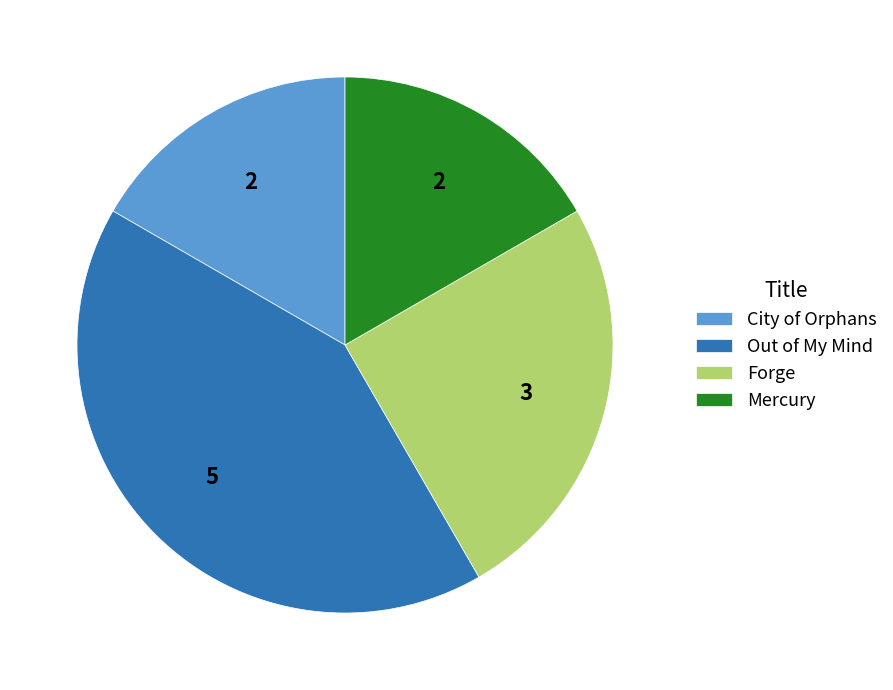

Does City of Orphans account for over 50% of the chart?

No